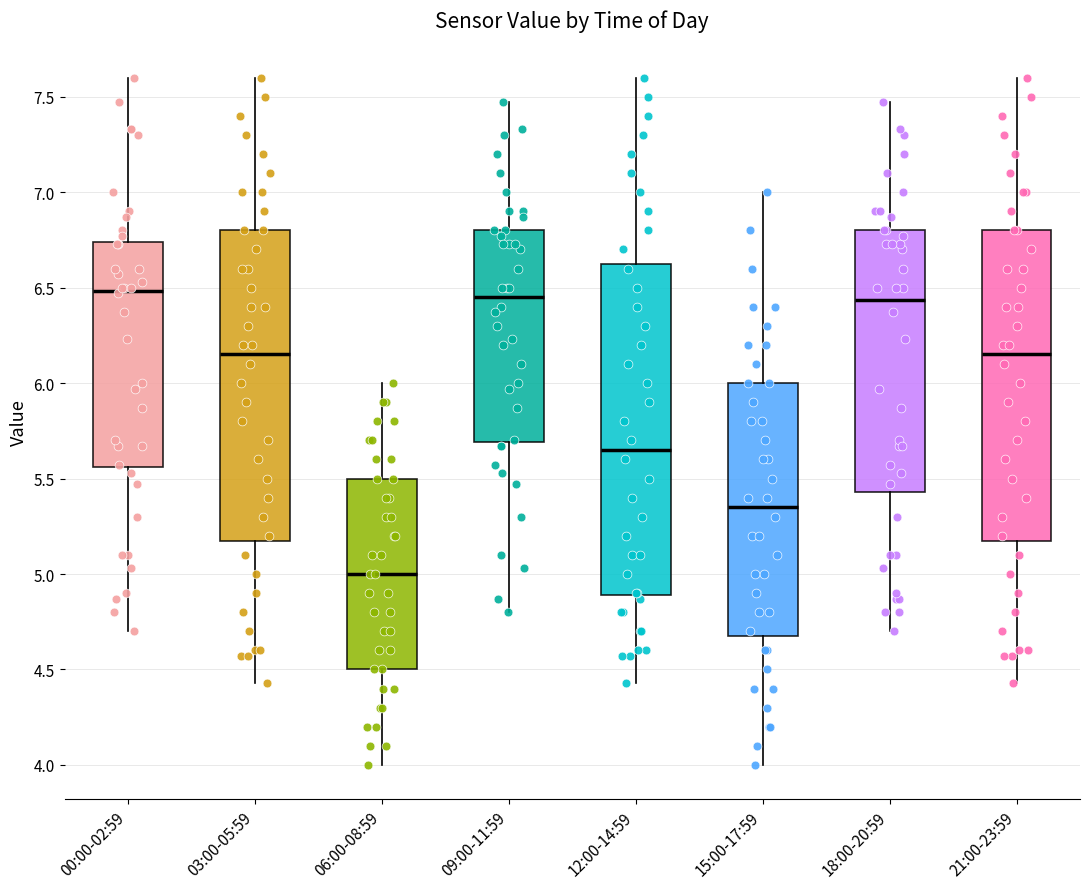

Which box is the tallest, from its lower edge to its upper edge?

12:00-14:59